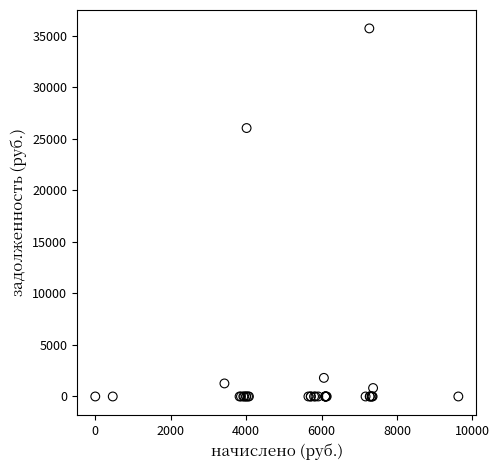

What Y value in the scatter plot is closest to 17846?

26030.6